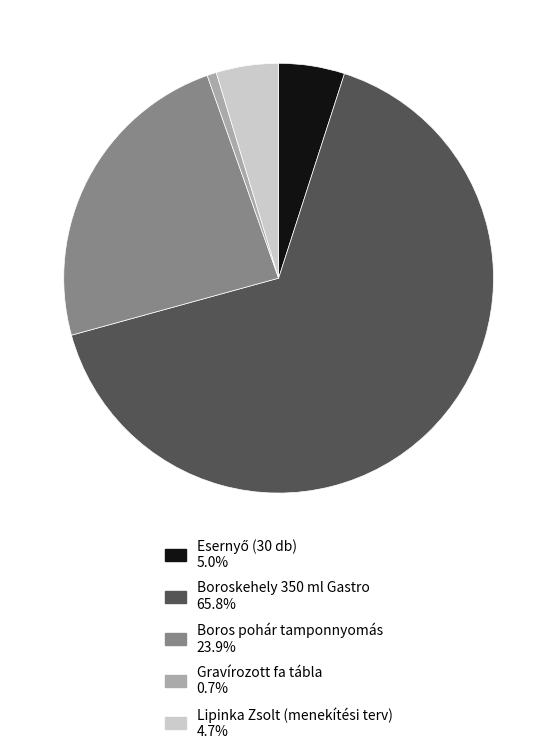

Which slice is the largest?

Boroskehely 350 ml Gastro